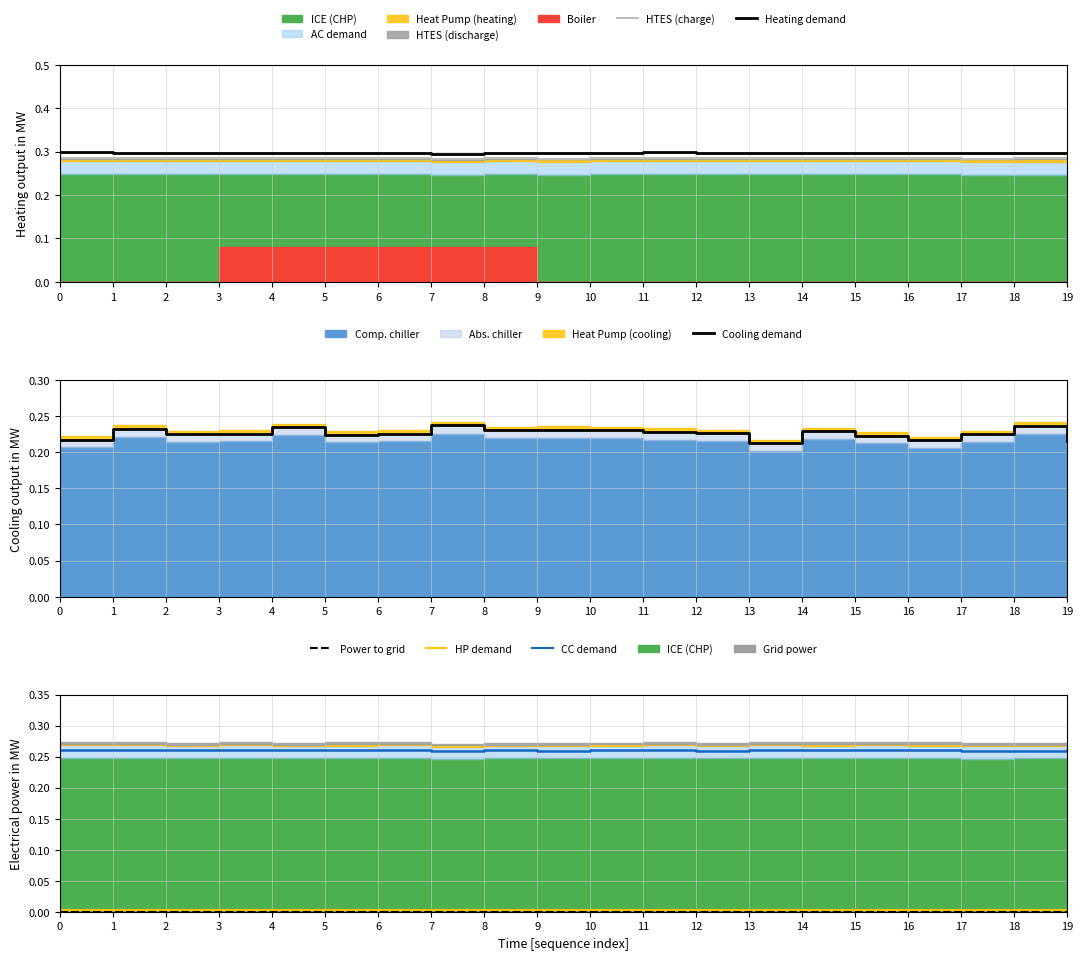

Count the CC demand line values in the range 0 to 1.

20